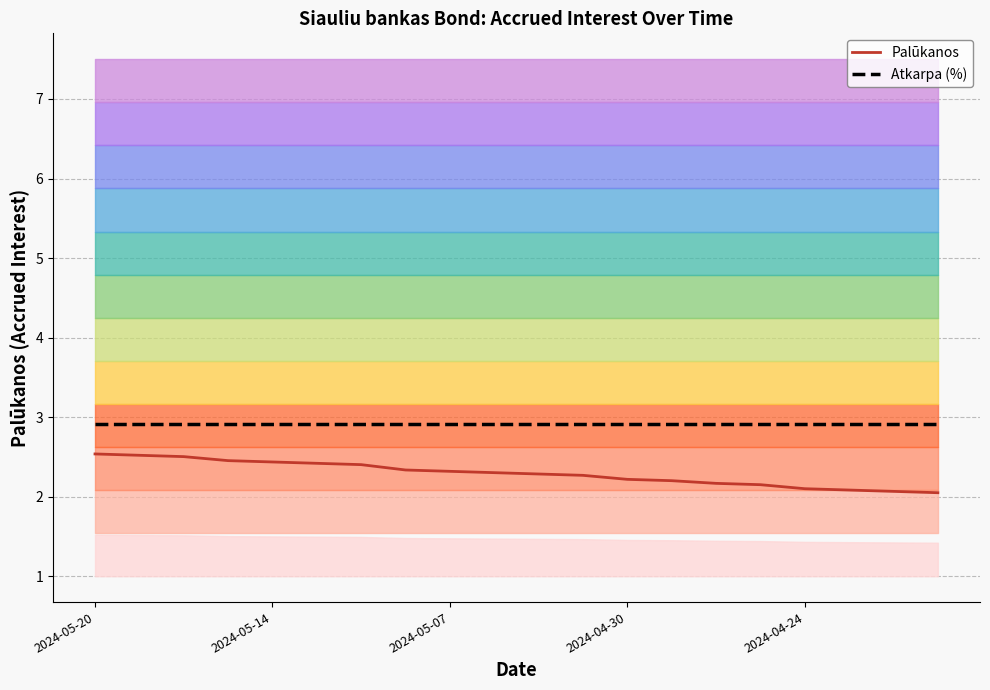

The Atkarpa (%) series shows 0.8 at 2024-04-24. True or false?

False